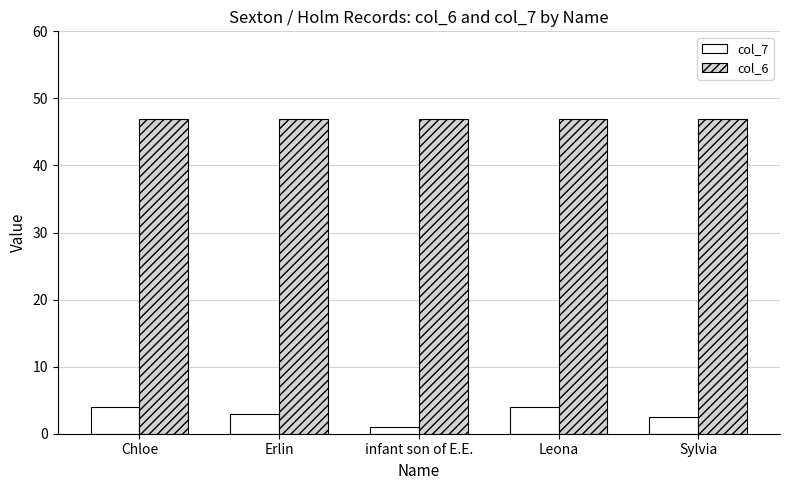

What is the smallest value displayed?

1.0